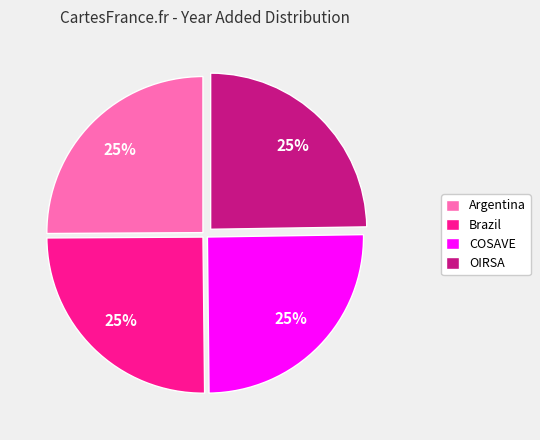

Count the number of slices in the pie.

4